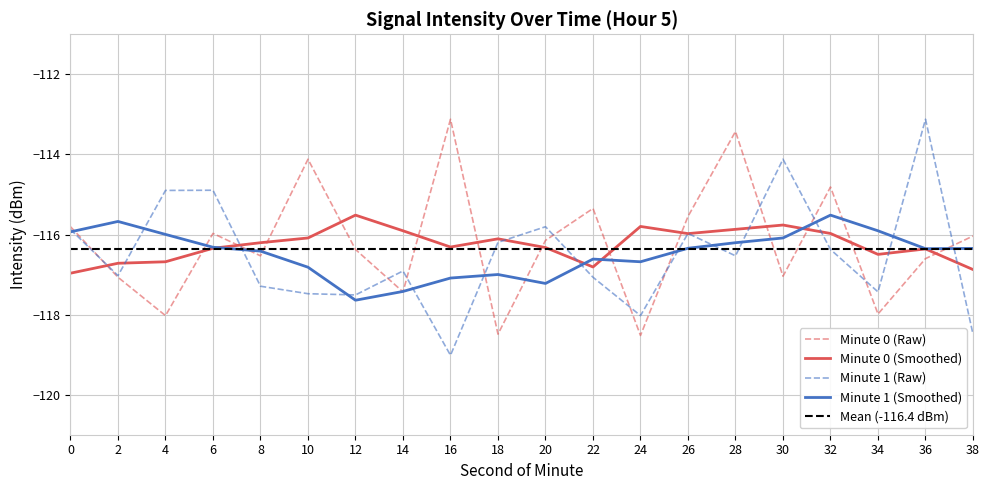

Which has a higher value, 6 or 4?

6